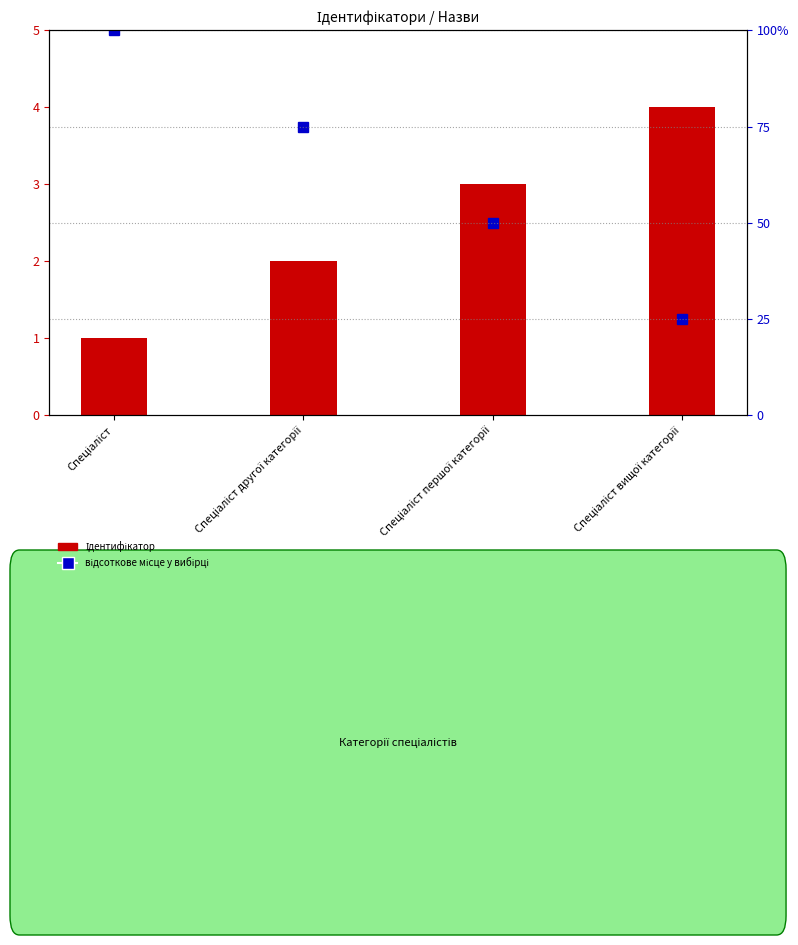

Where does the data first go above 3?

Спеціаліст вищої категорії